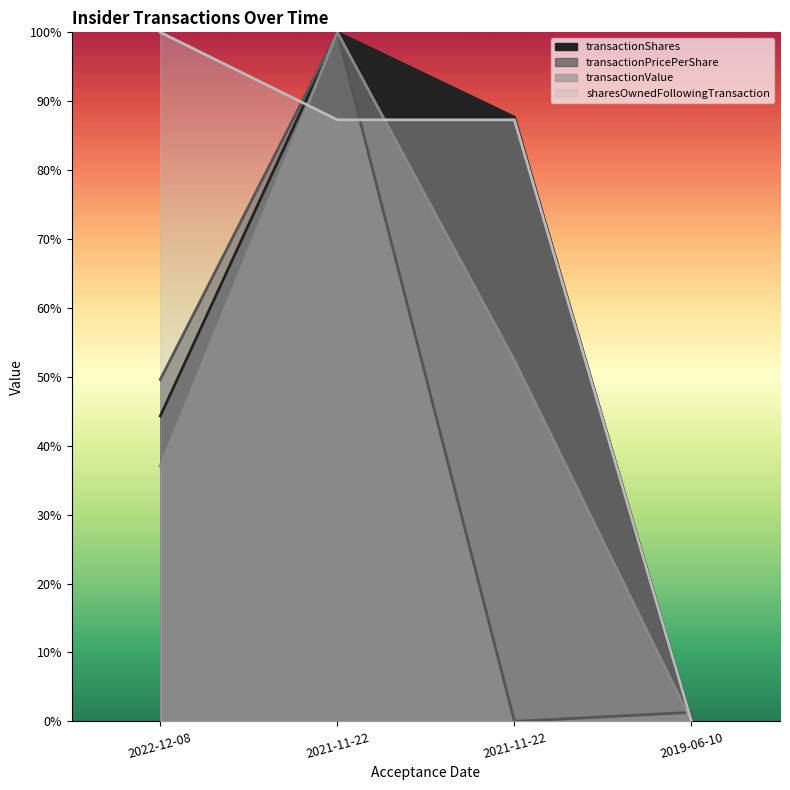

What is the total value across all series at 2019-06-10?

1.3